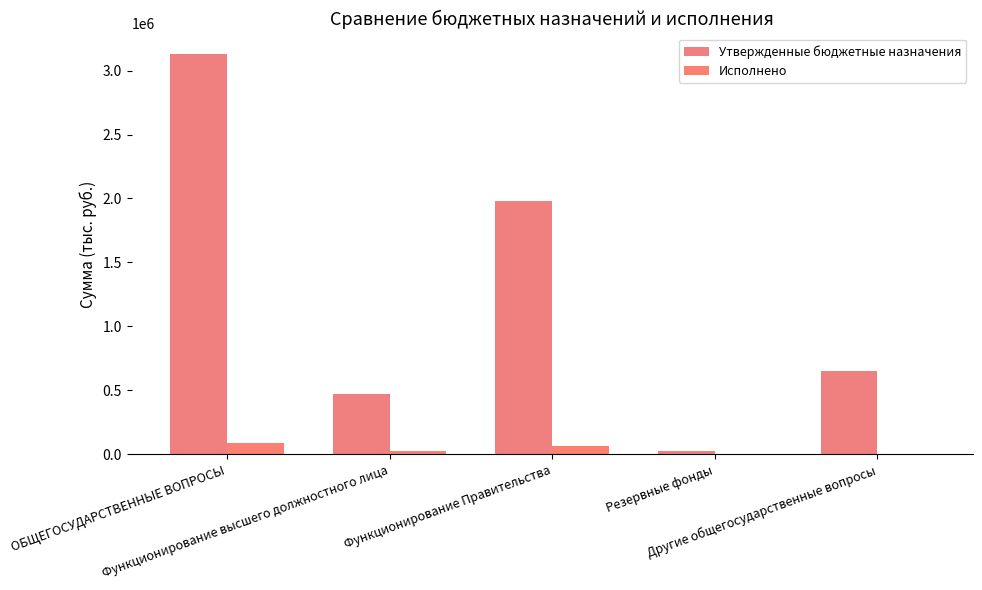

What position from the right is Функционирование Правительства?

3